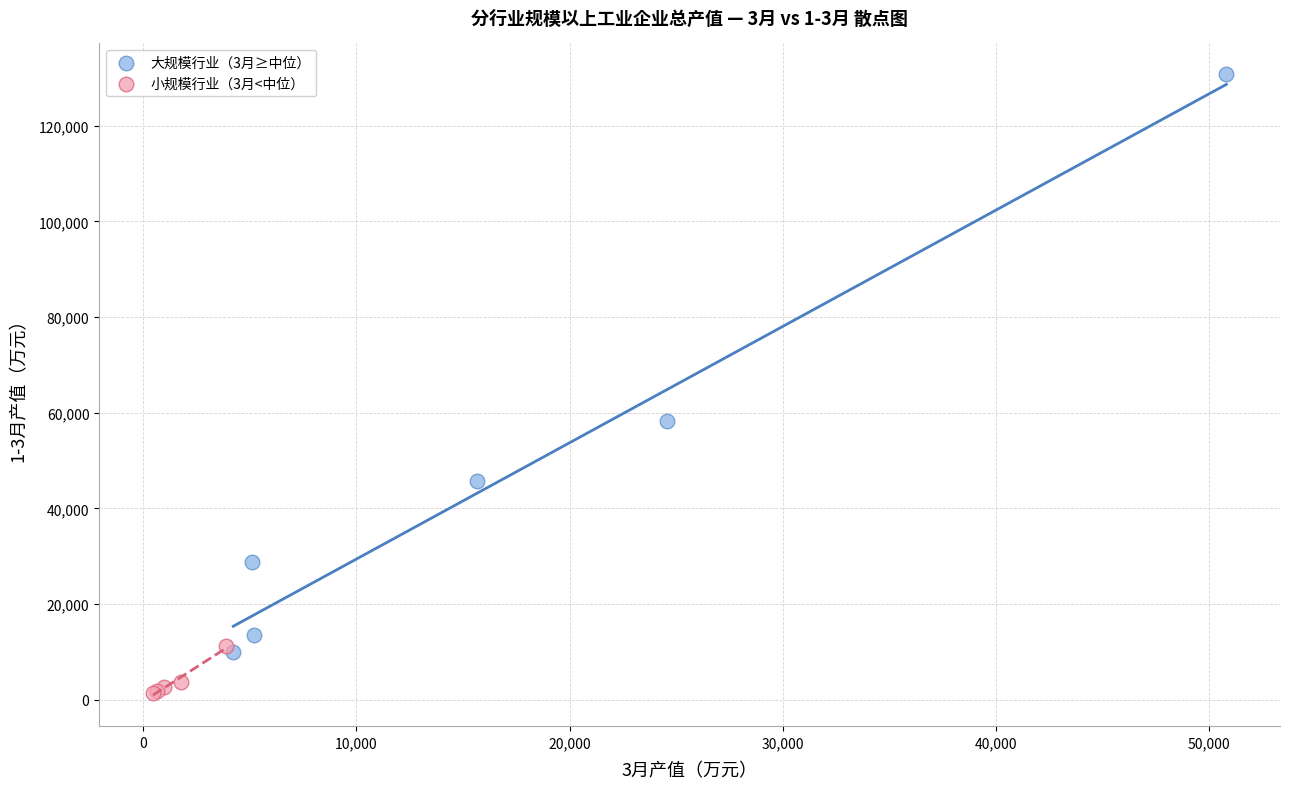

Which series reaches the minimum Y coordinate?

小规模行业（3月<中位）